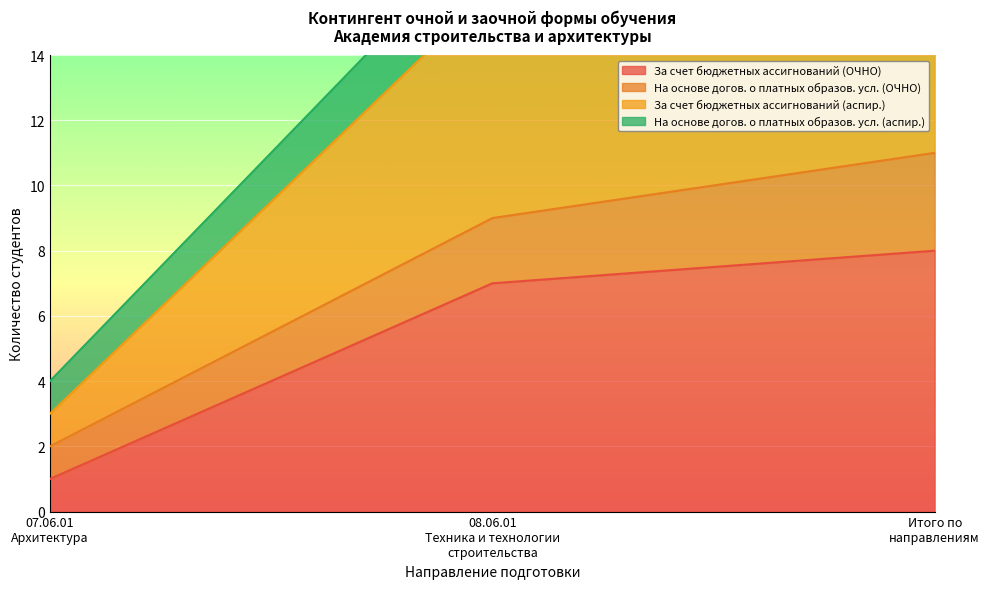

What is the highest value of the За счет бюджетных ассигнований (ОЧНО) series?

8